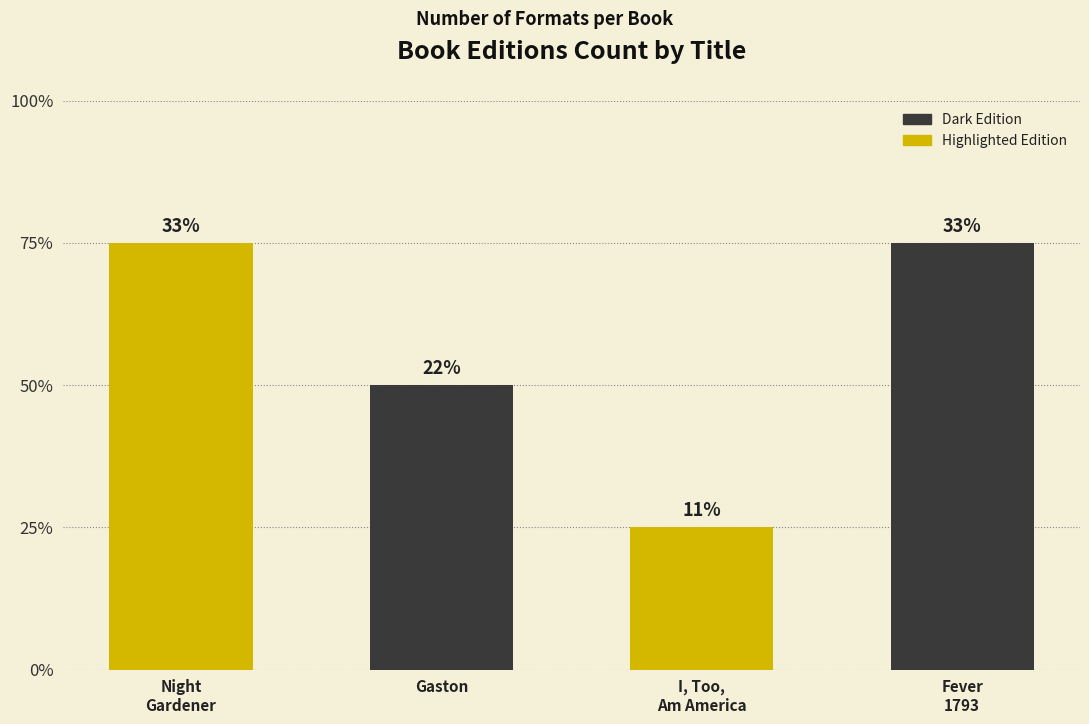

Approximately how many times larger is the value at Night
Gardener compared to Fever
1793?

1.0